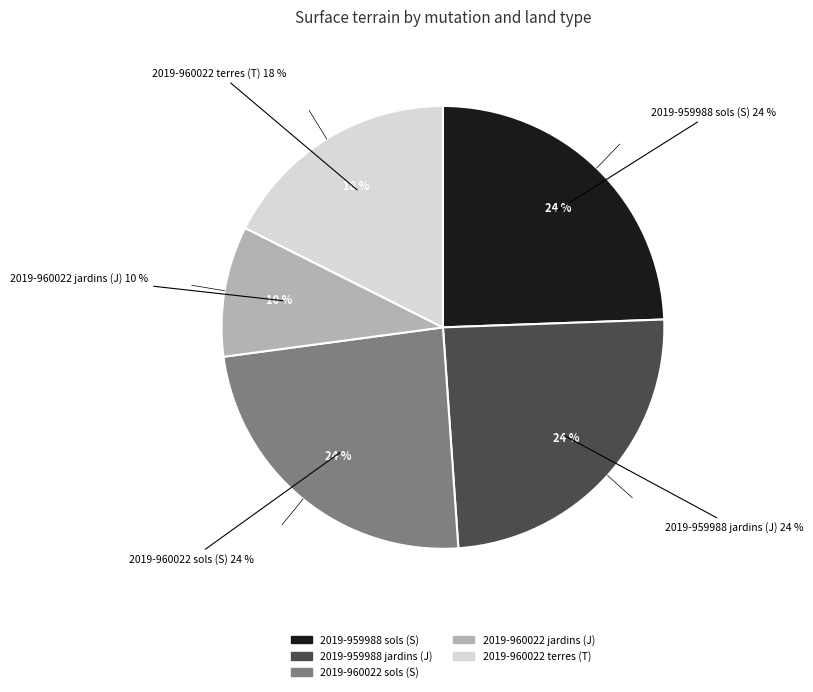

Count the number of slices in the pie.

5